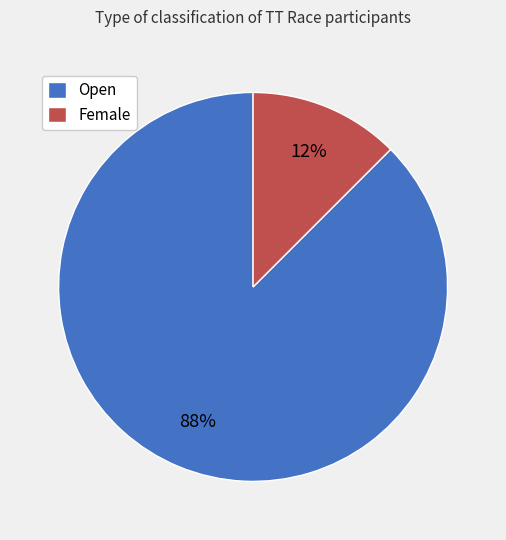

What is the smallest slice in the pie chart?

Female